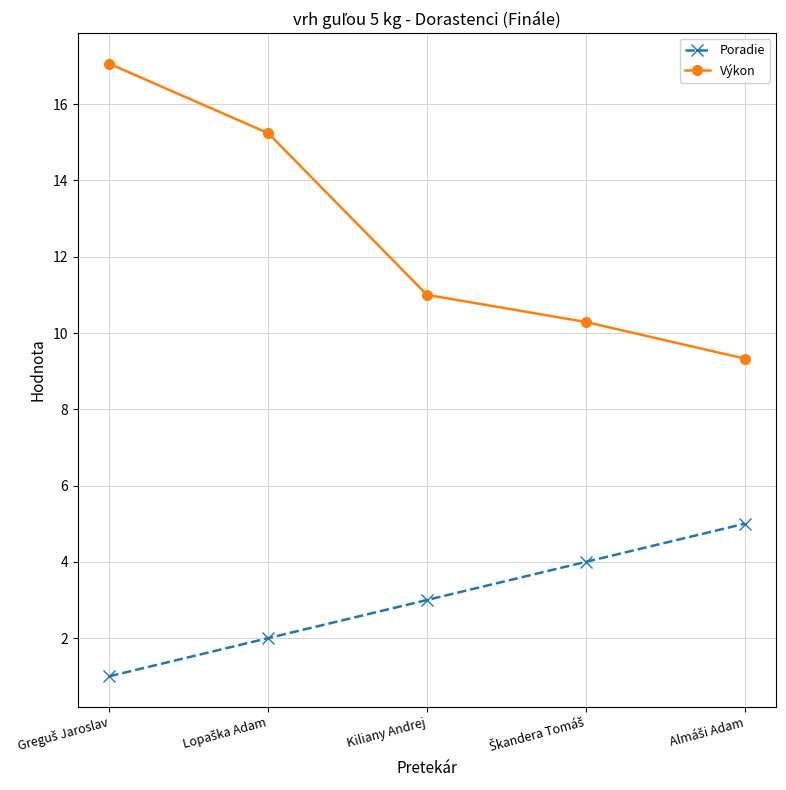

Which series has the largest range (max minus min)?

Výkon